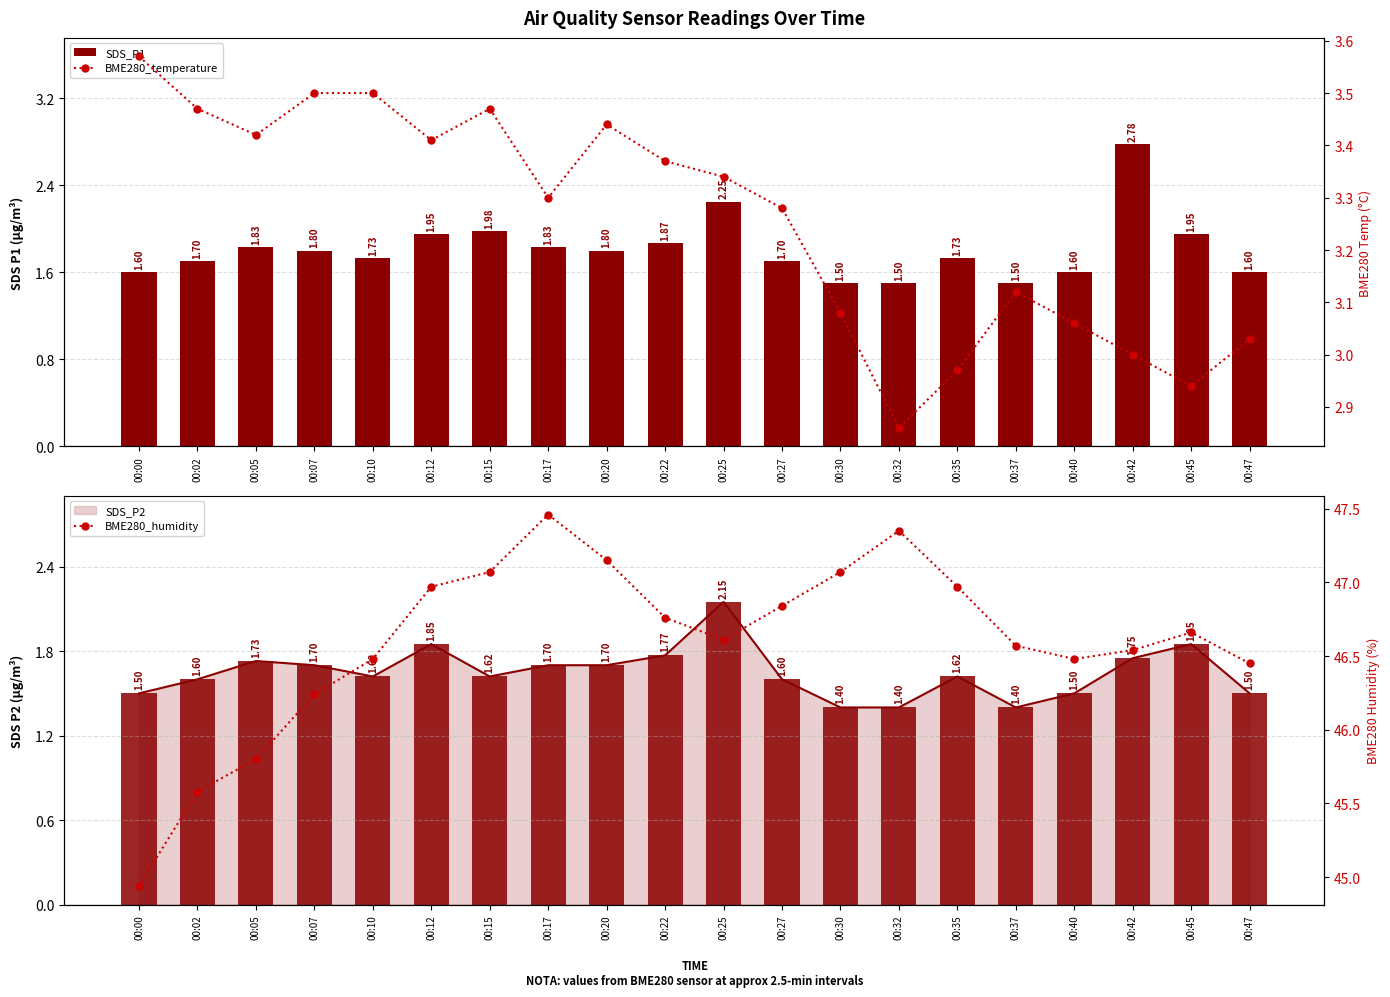

Read the BME280_humidity value at 00:00.

44.9